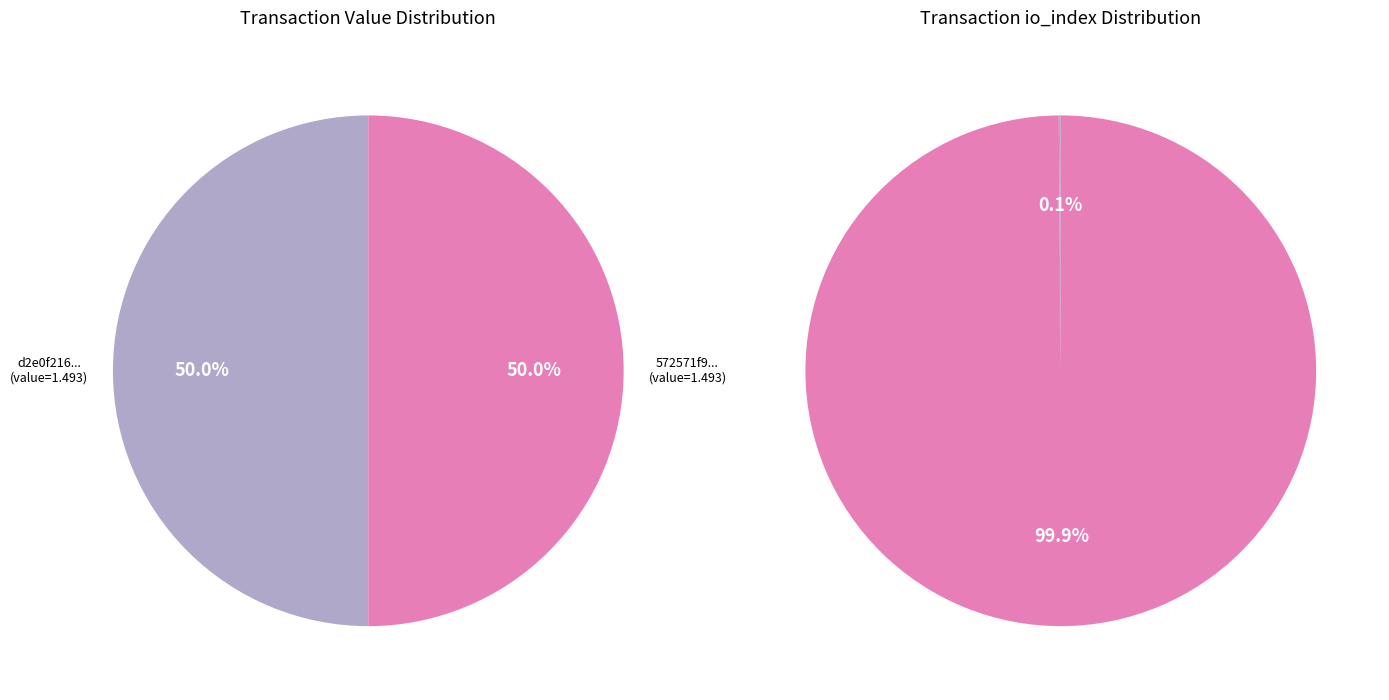

To the nearest percent, what is the combined percentage of values_value and values_io_index?

100%